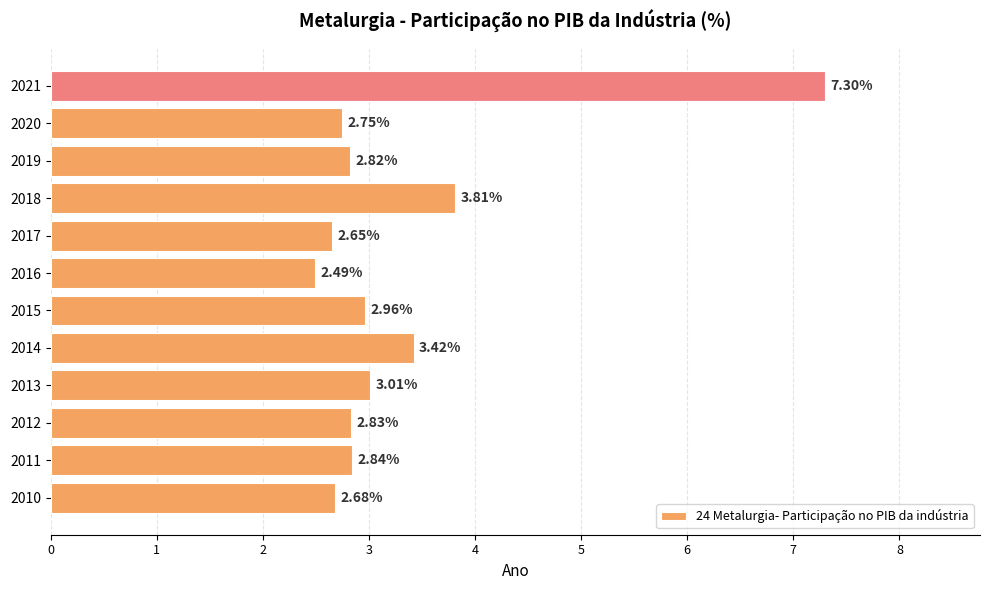

List the labels in order of value, smallest first.

2016, 2017, 2010, 2020, 2019, 2012, 2011, 2015, 2013, 2014, 2018, 2021